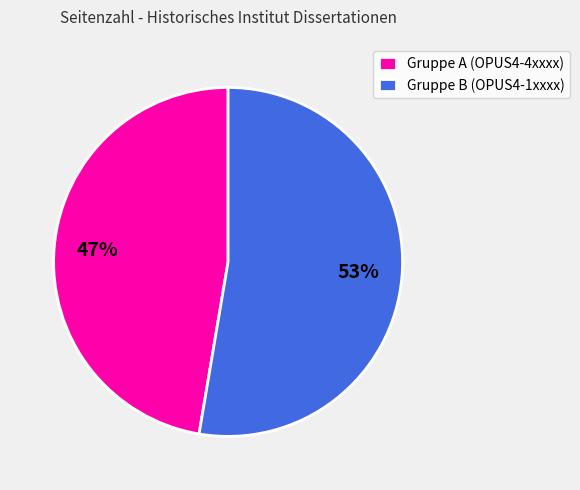

Which has a higher value, Gruppe A (OPUS4-4xxxx) or Gruppe B (OPUS4-1xxxx)?

Gruppe B (OPUS4-1xxxx)